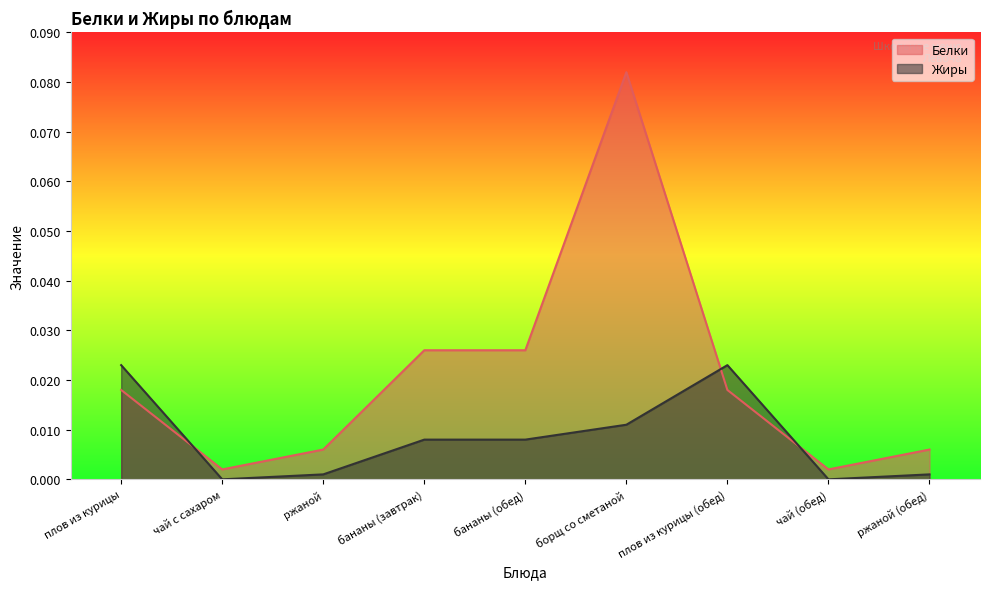

What position from the left is чай (обед)?

8